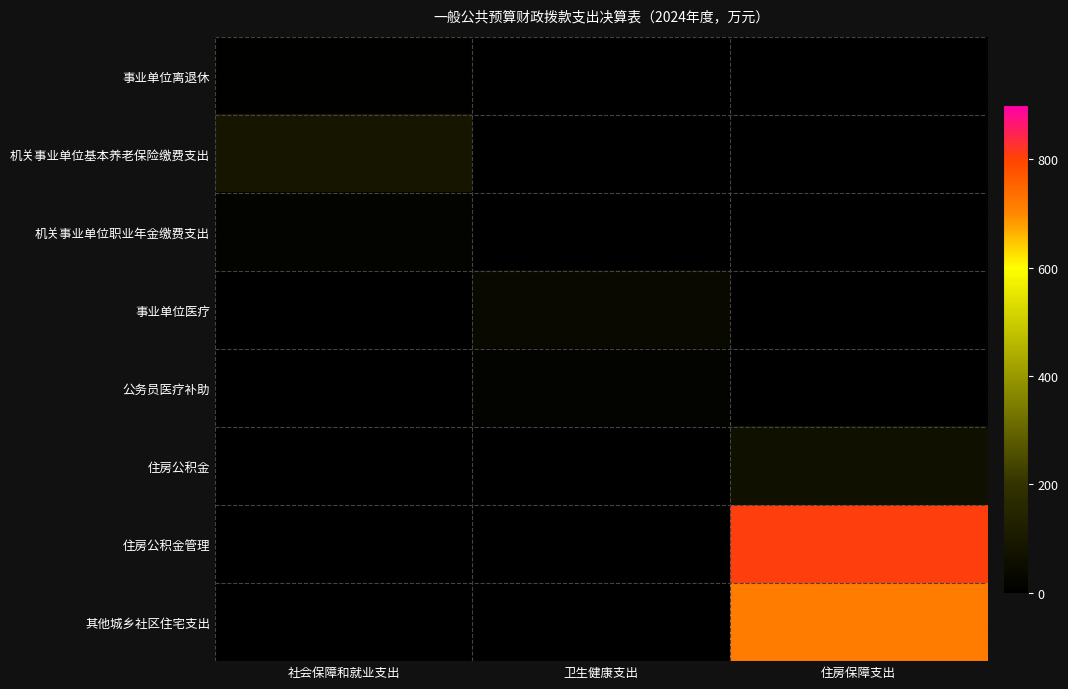

Rank the series at 卫生健康支出 from lowest to highest value.

事业单位离退休, 机关事业单位基本养老保险缴费支出, 机关事业单位职业年金缴费支出, 住房公积金, 住房公积金管理, 其他城乡社区住宅支出, 公务员医疗补助, 事业单位医疗